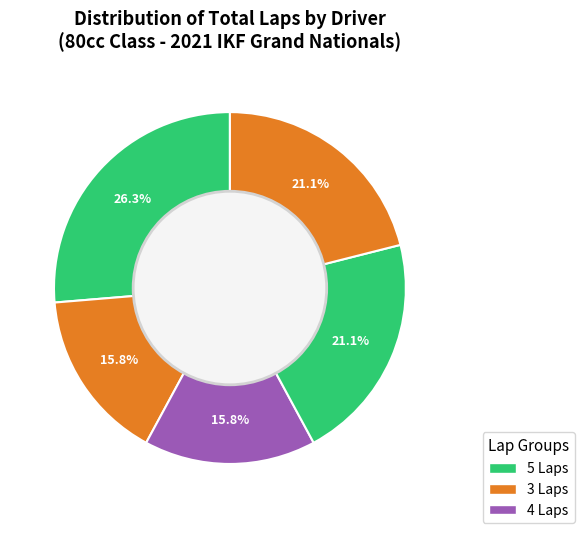

How many segments does this pie chart have?

5